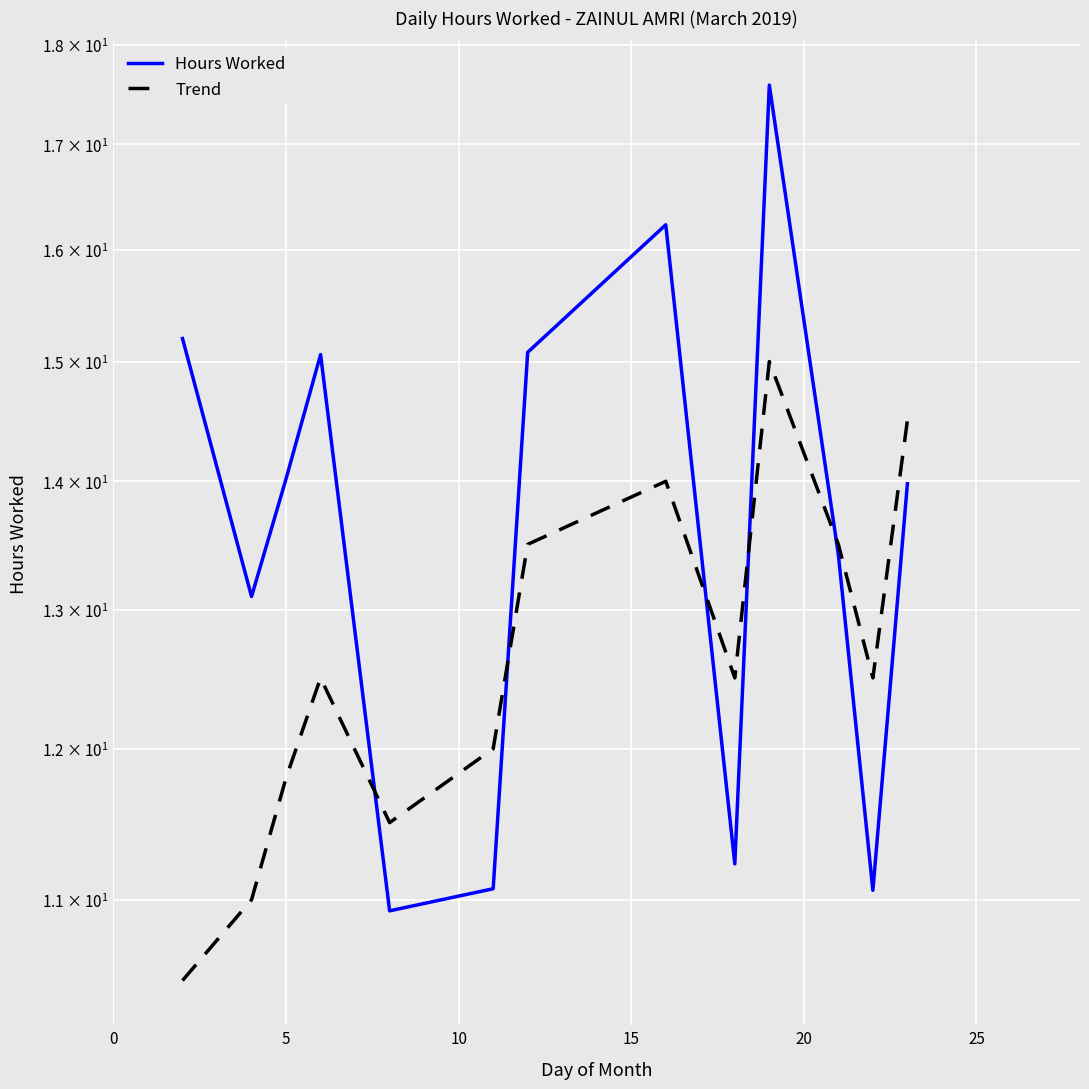

How many series are shown in this chart?

2